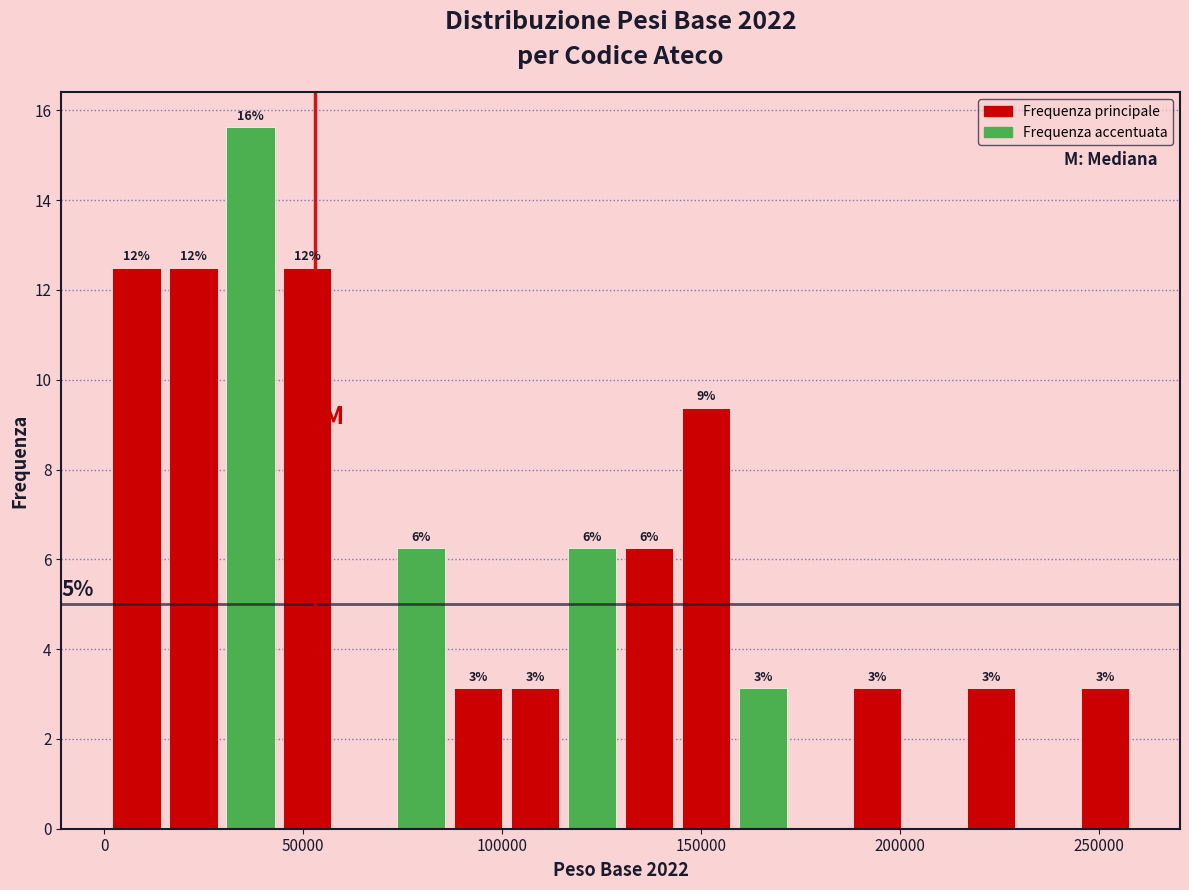

Around what value on the x-axis is the tallest bar? Give the approximate position of its centre, as read against the axis.

35000